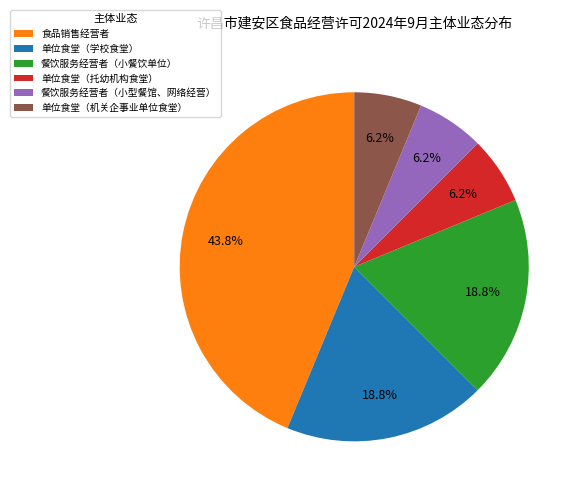

True or false: 单位食堂（学校食堂） accounts for 19% of the total.

True